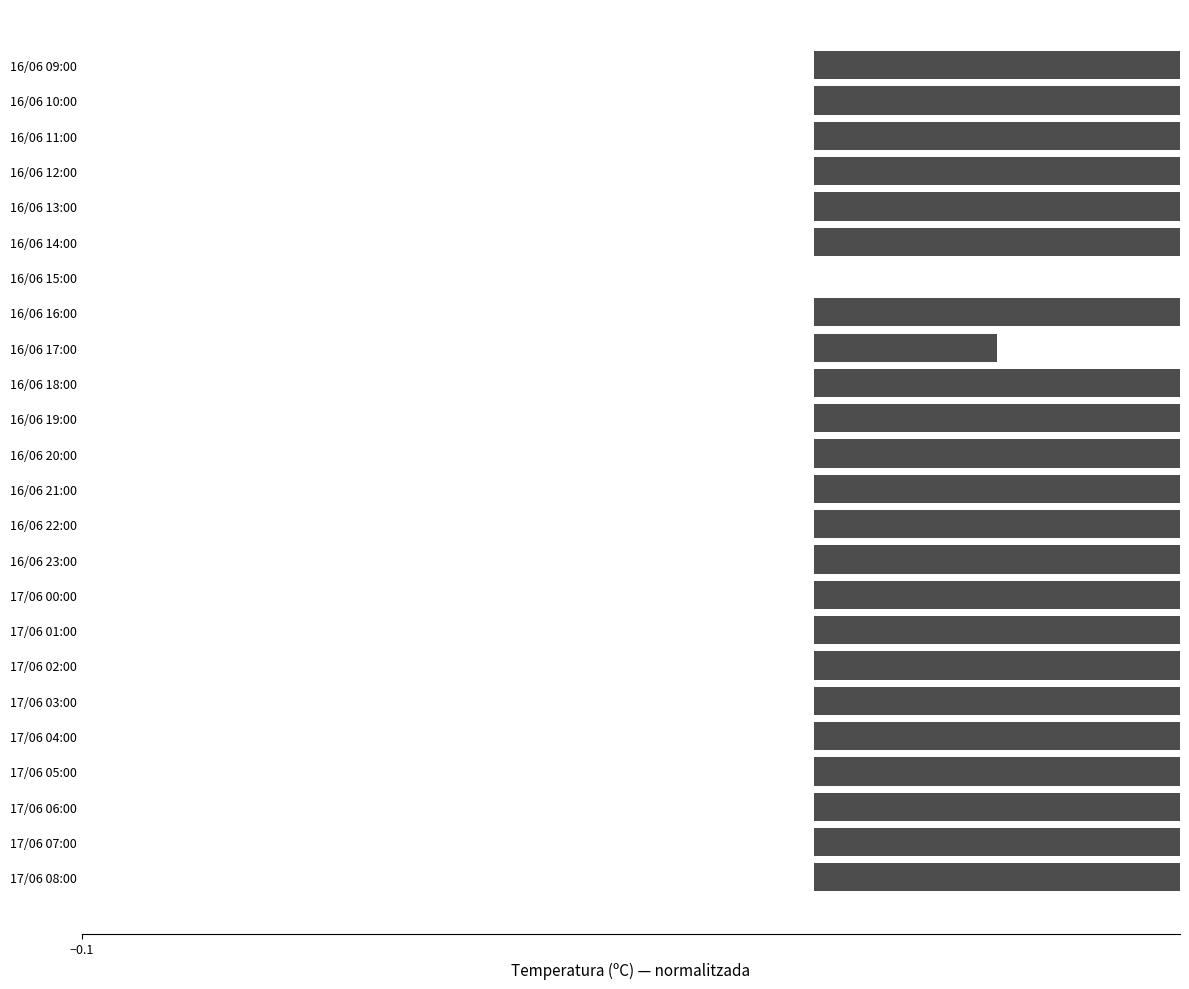

Does the chart contain stacked bars?

No